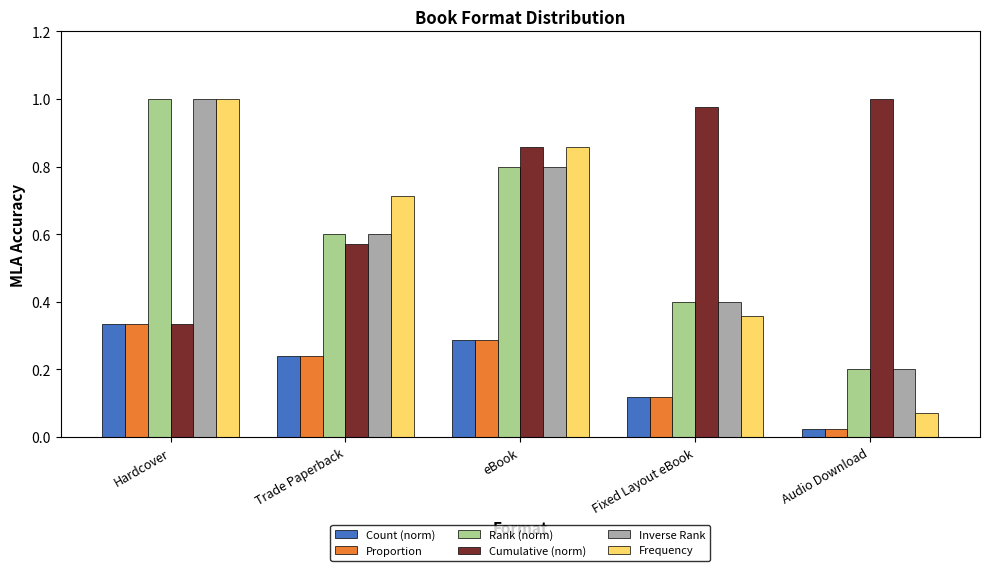

What is the sum of all Frequency values?

3.0